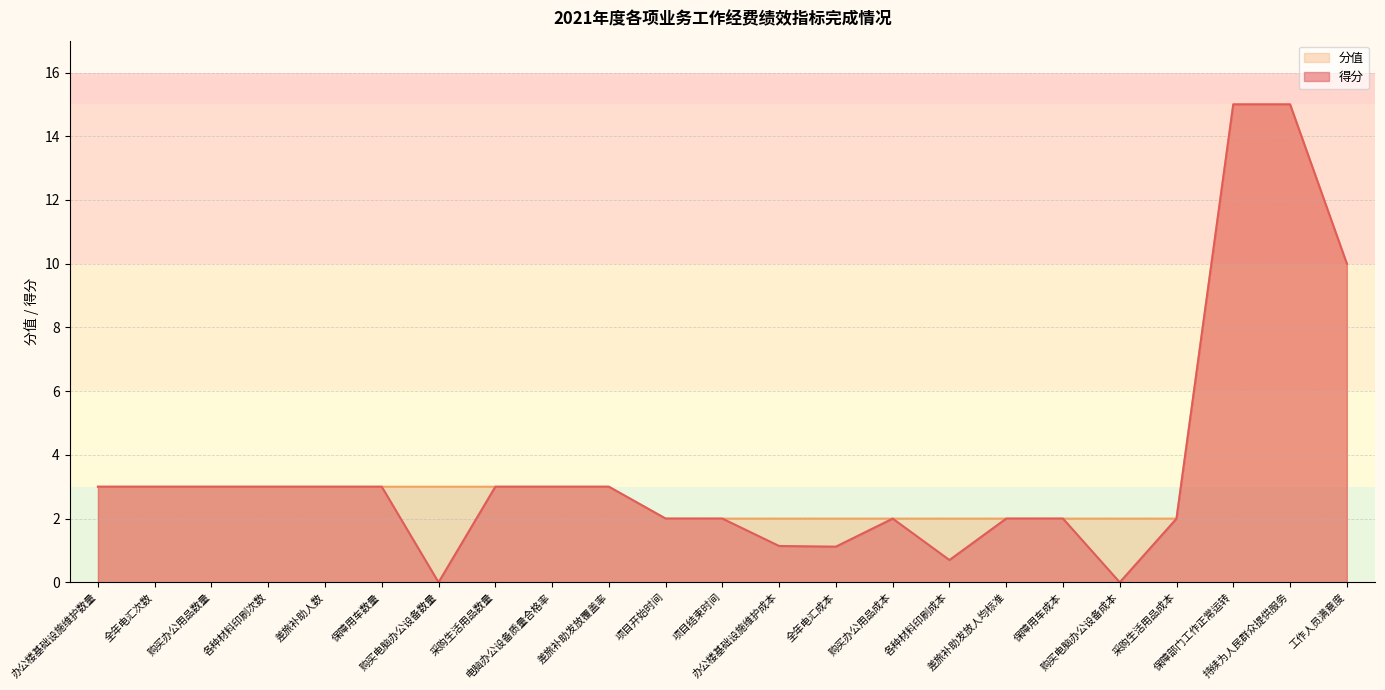

What is the maximum value for 分值?

15.0